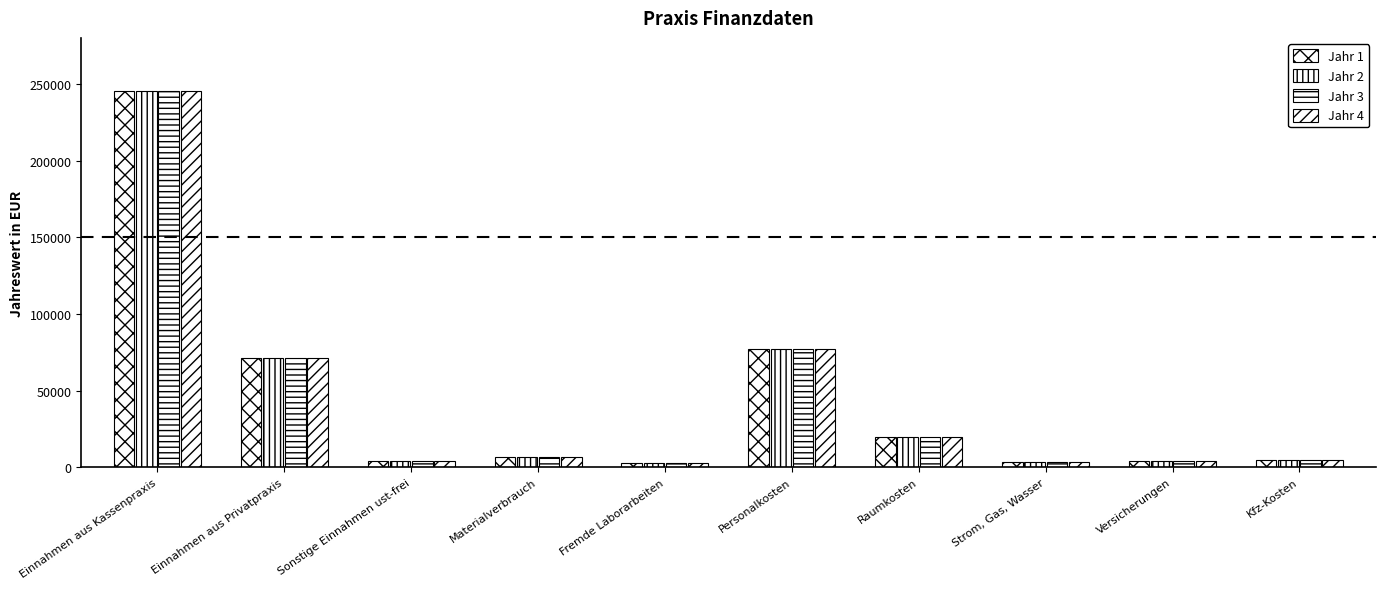

What is the label of the 5th bar from the left?

Fremde Laborarbeiten